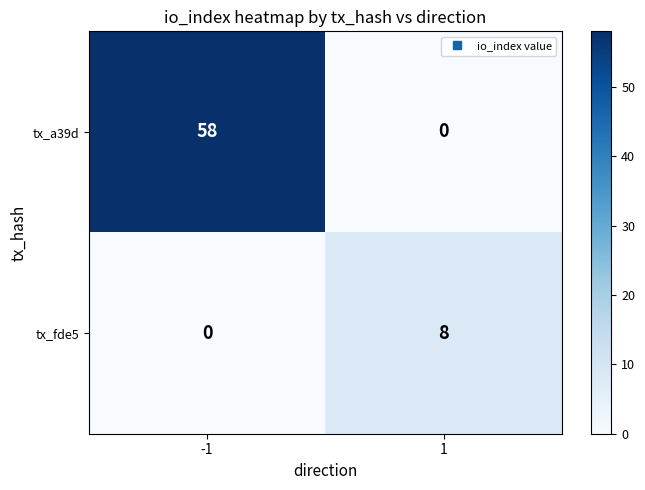

At which category is the sum across all series the highest?

-1